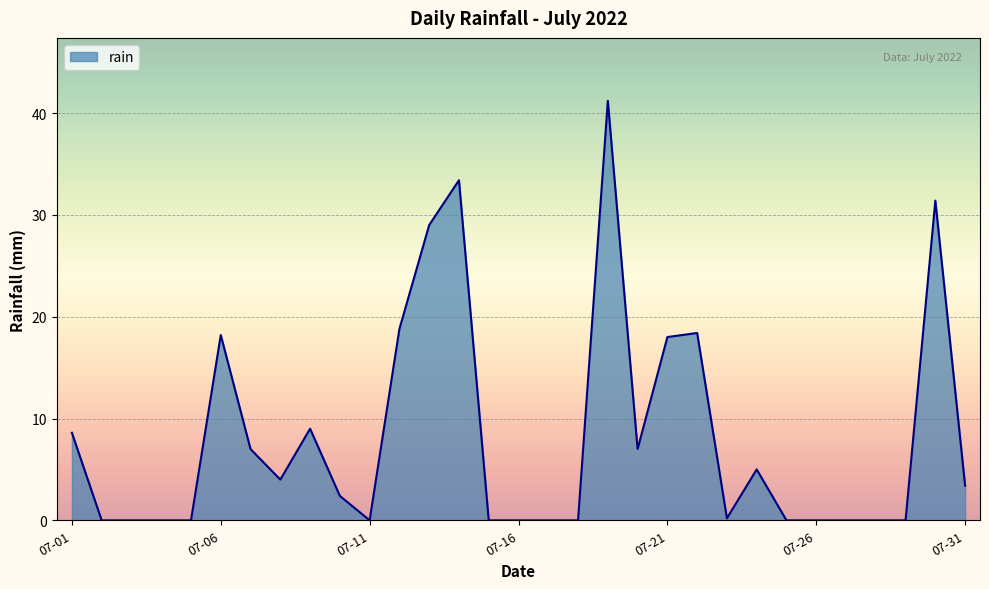

What is the maximum value shown in the chart?

41.2